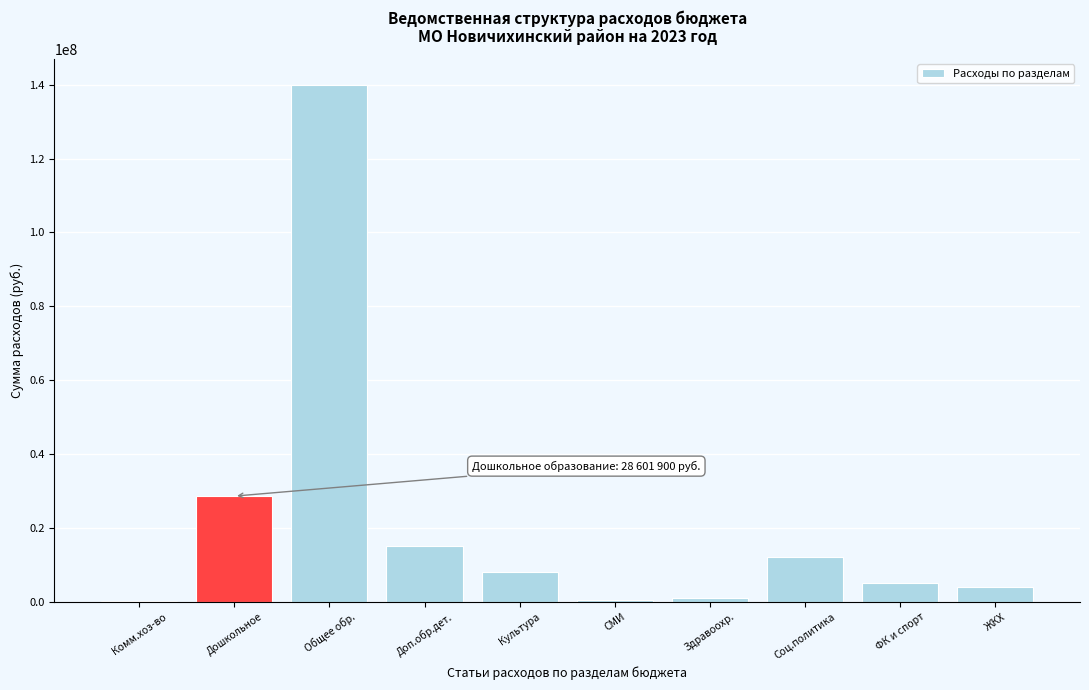

What is the approximate value at ЖКХ?

4000000